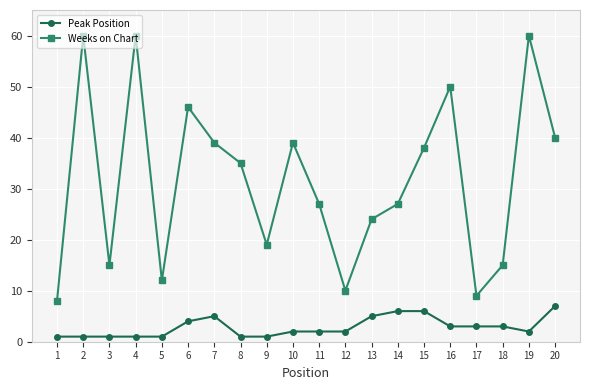

What are all the series names shown in the legend?

Peak Position, Weeks on Chart